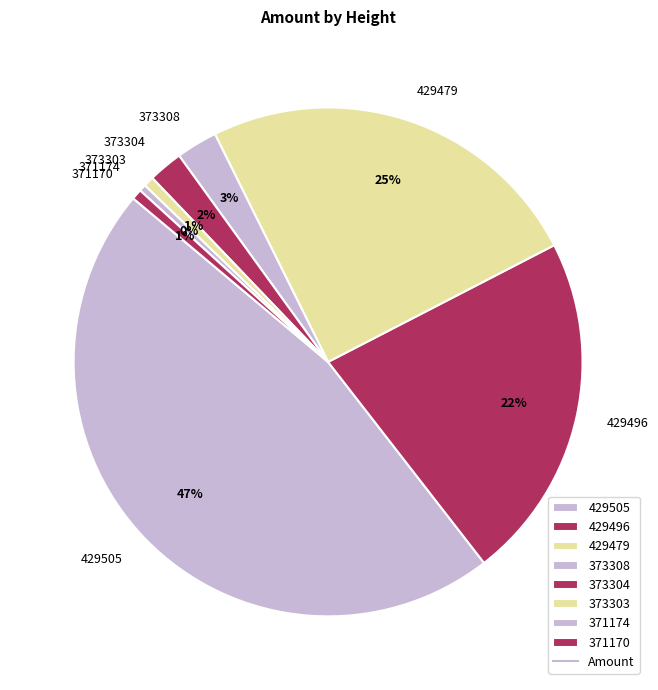

Approximately how many times larger is the value at 373304 compared to 371174?

5.0